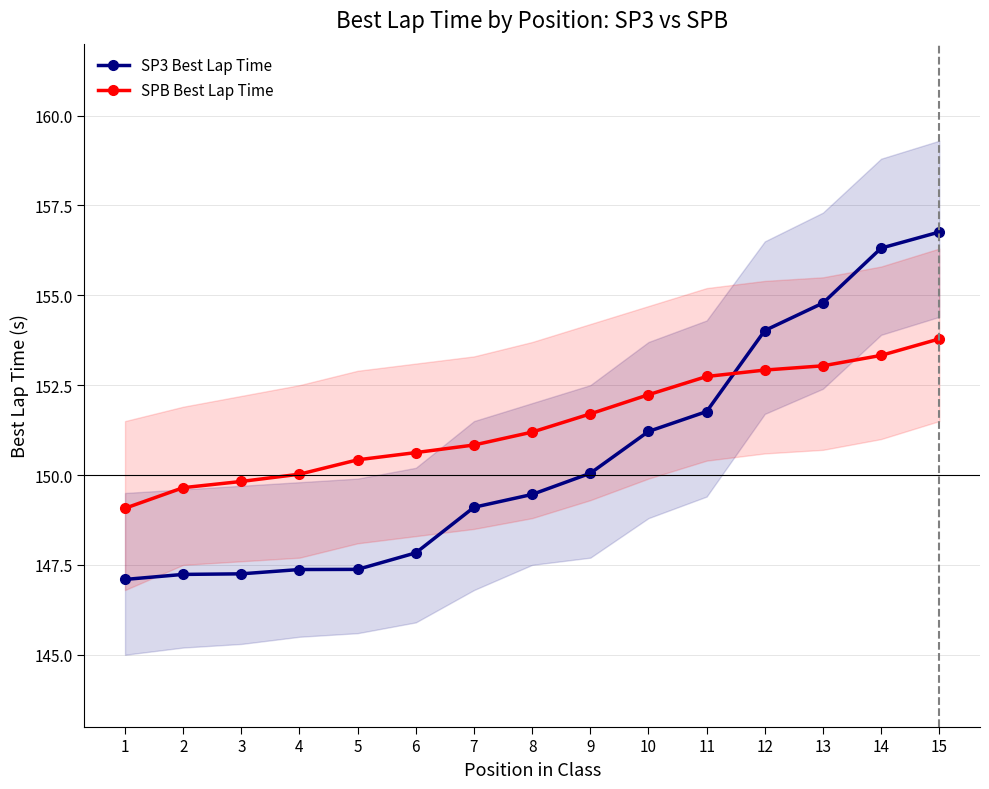

Which has a higher value, 12 or 4?

12